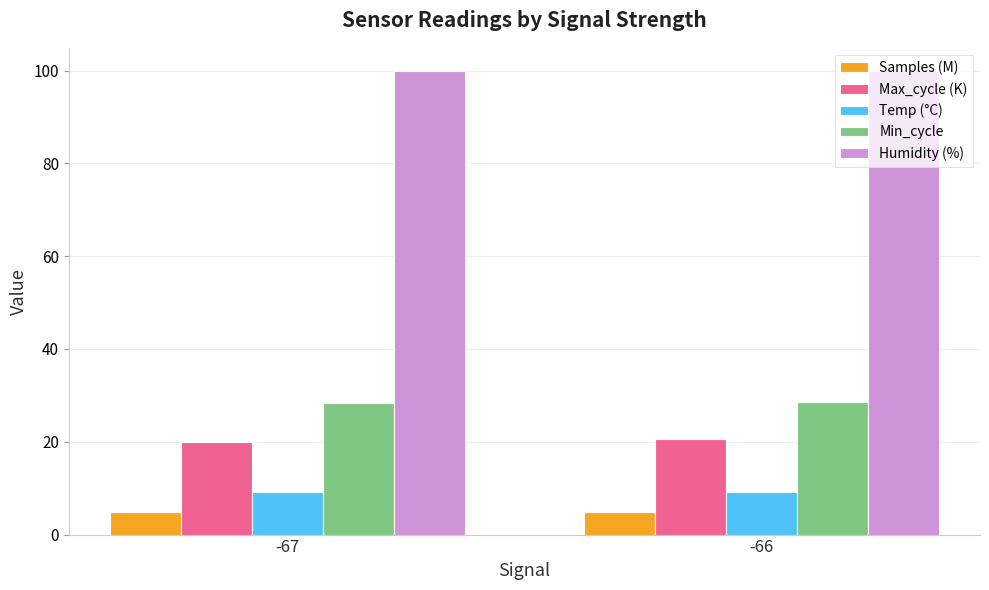

What is the smallest value displayed?

5.0